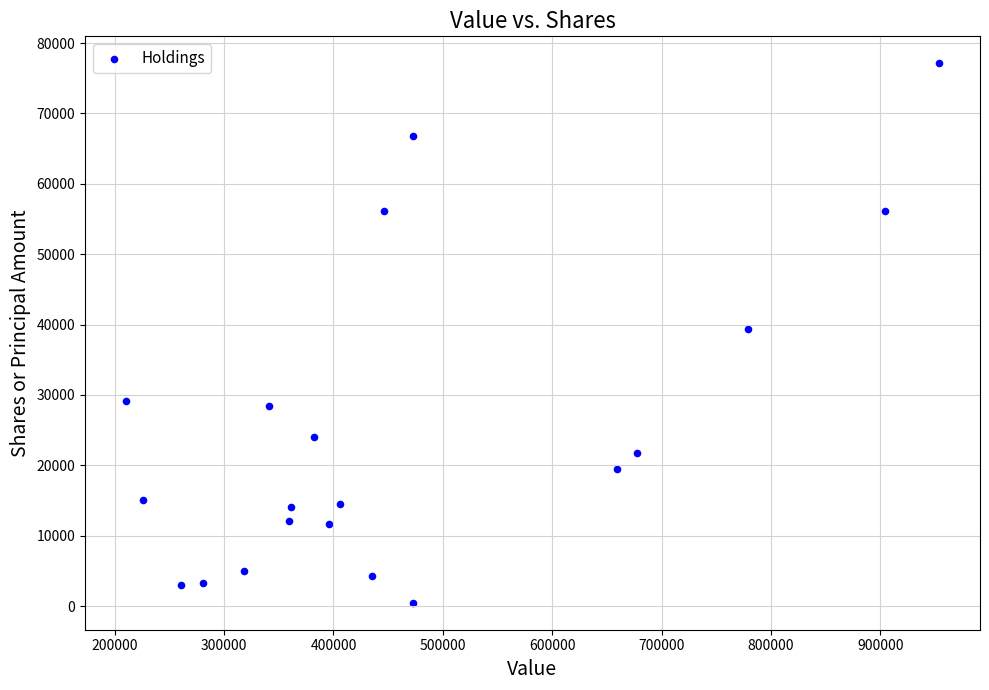

What is the range of X values (max minus min)?

744000